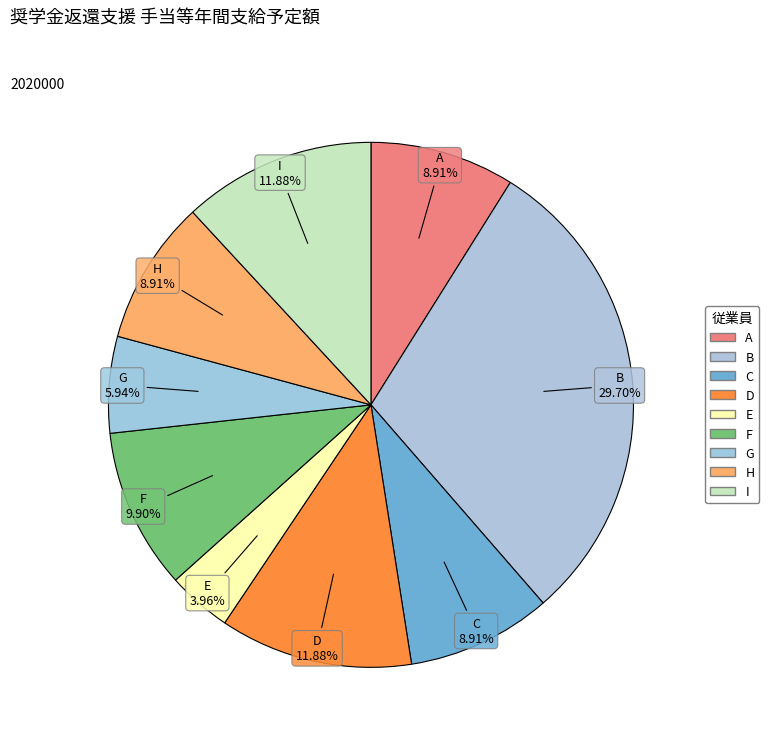

Which slice is the largest?

B